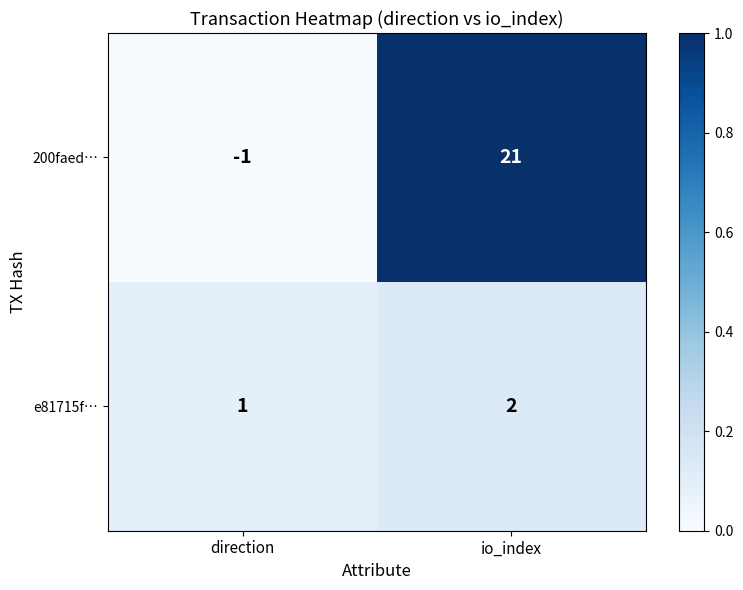

Rank the series at direction from highest to lowest value.

e81715f…, 200faed…